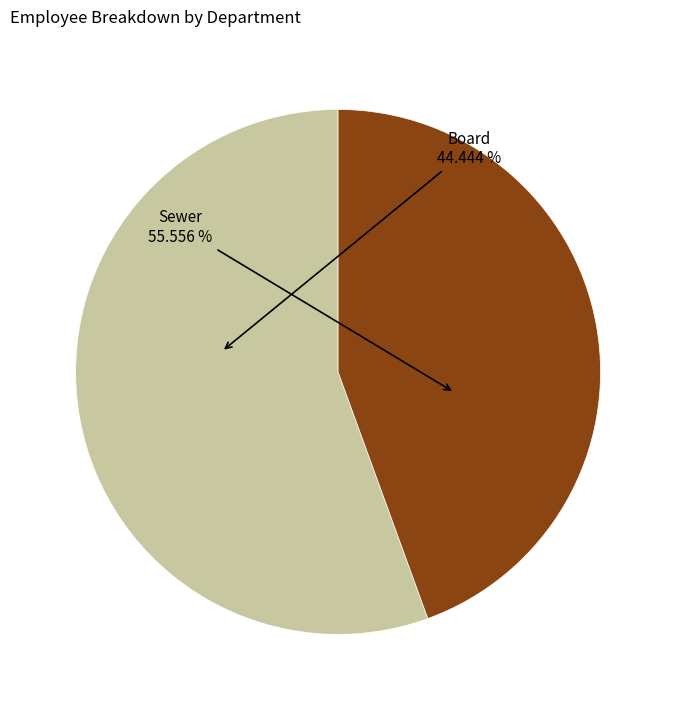

To the nearest percent, what percentage of the pie is Sewer?

56%